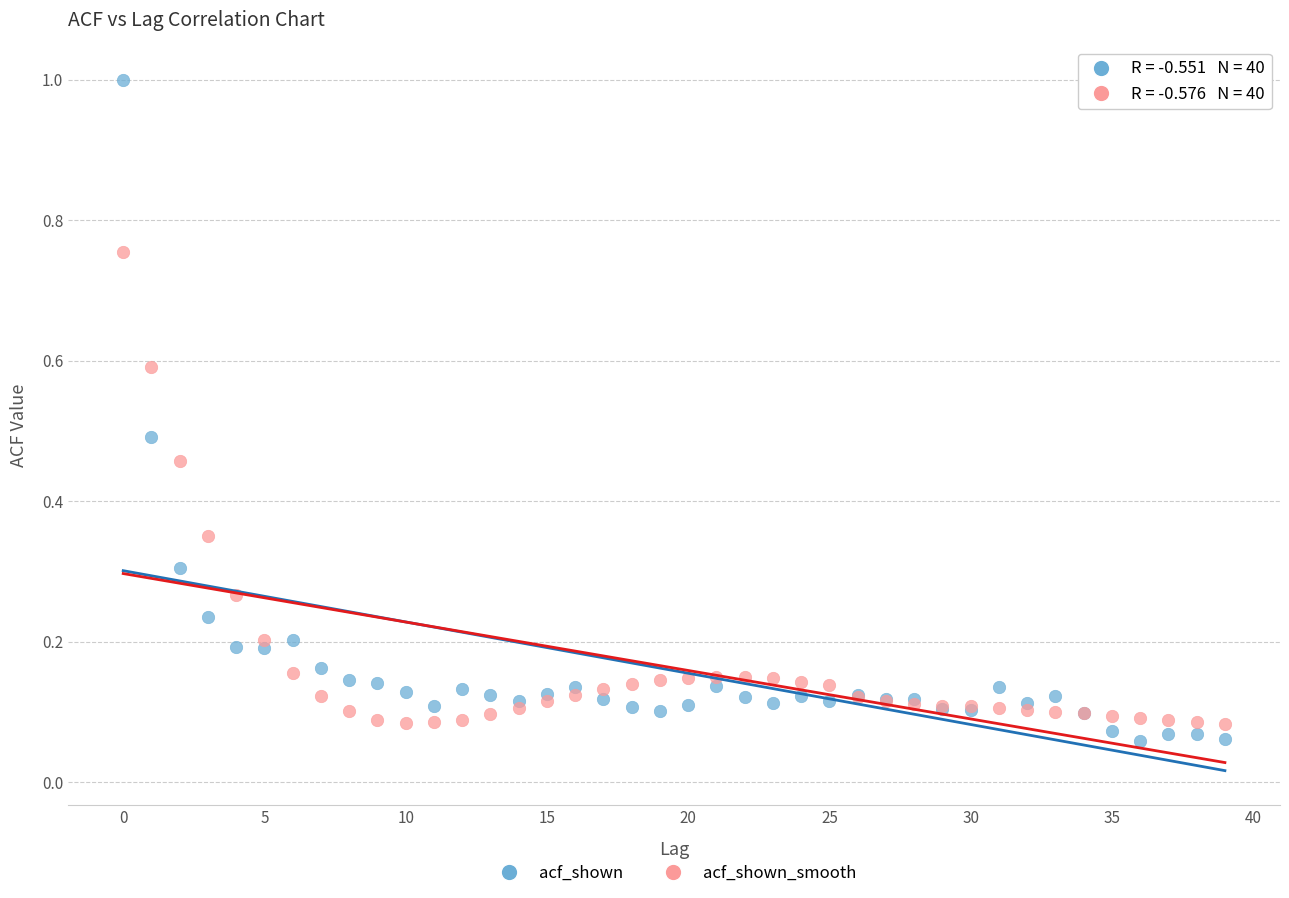

Which series has the widest spread of Y values?

acf_shown